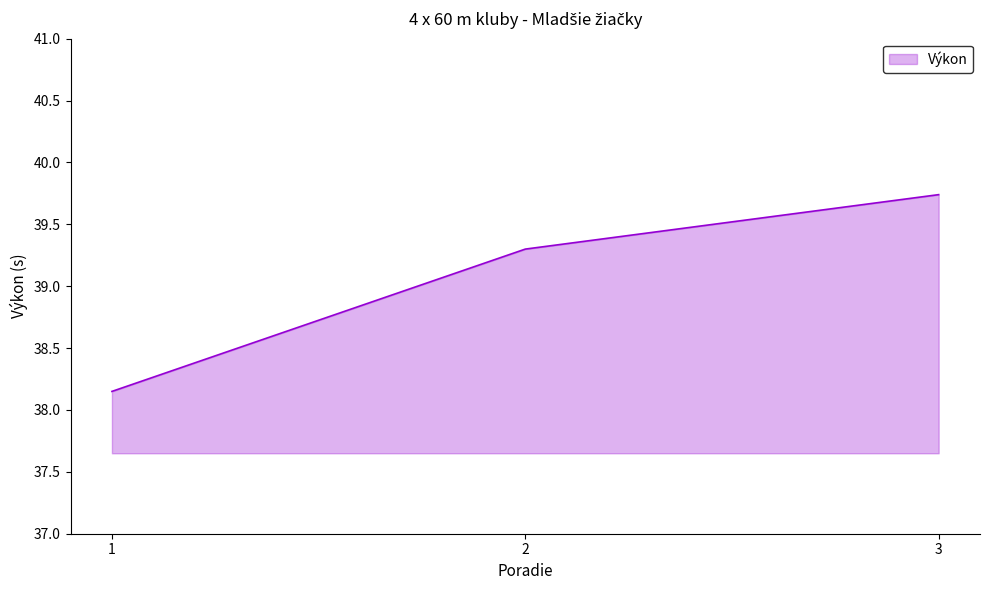

List the labels in order of value, largest first.

3, 2, 1